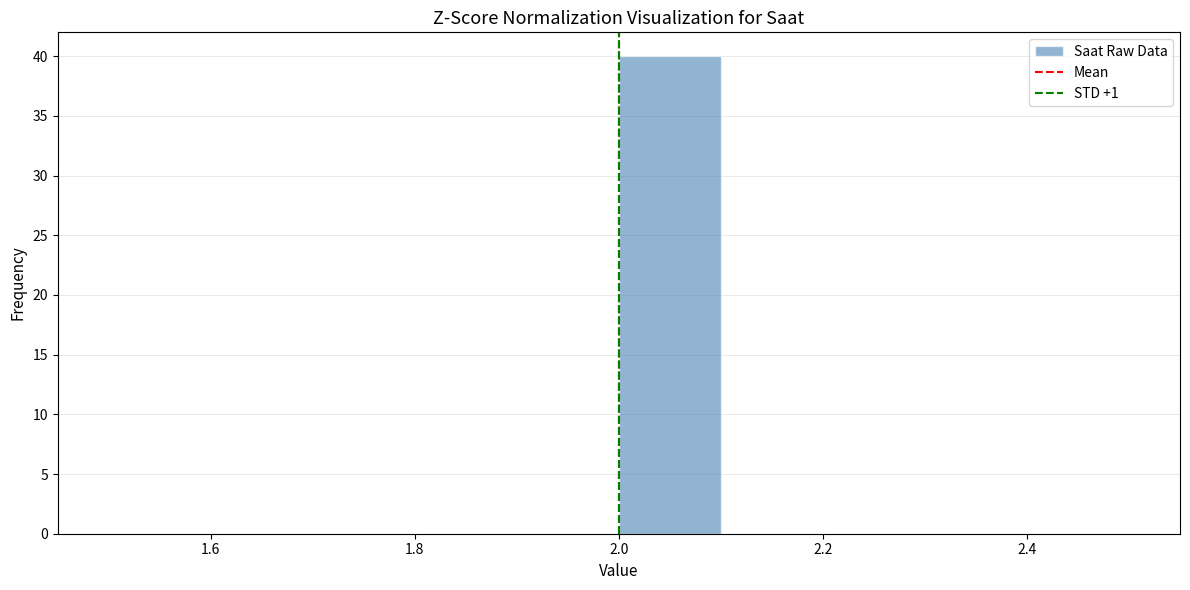

Reading left to right, list every bar in this chart as the range it spans on the x-axis followed by its height. The values are not printed on the chart, so give them approximately, as read against the axis.

1.5 to 1.6: 0
1.6 to 1.7: 0
1.7 to 1.8: 0
1.8 to 1.9: 0
1.9 to 2.0: 0
2.0 to 2.1: 40
2.1 to 2.2: 0
2.2 to 2.3: 0
2.3 to 2.4: 0
2.4 to 2.5: 0